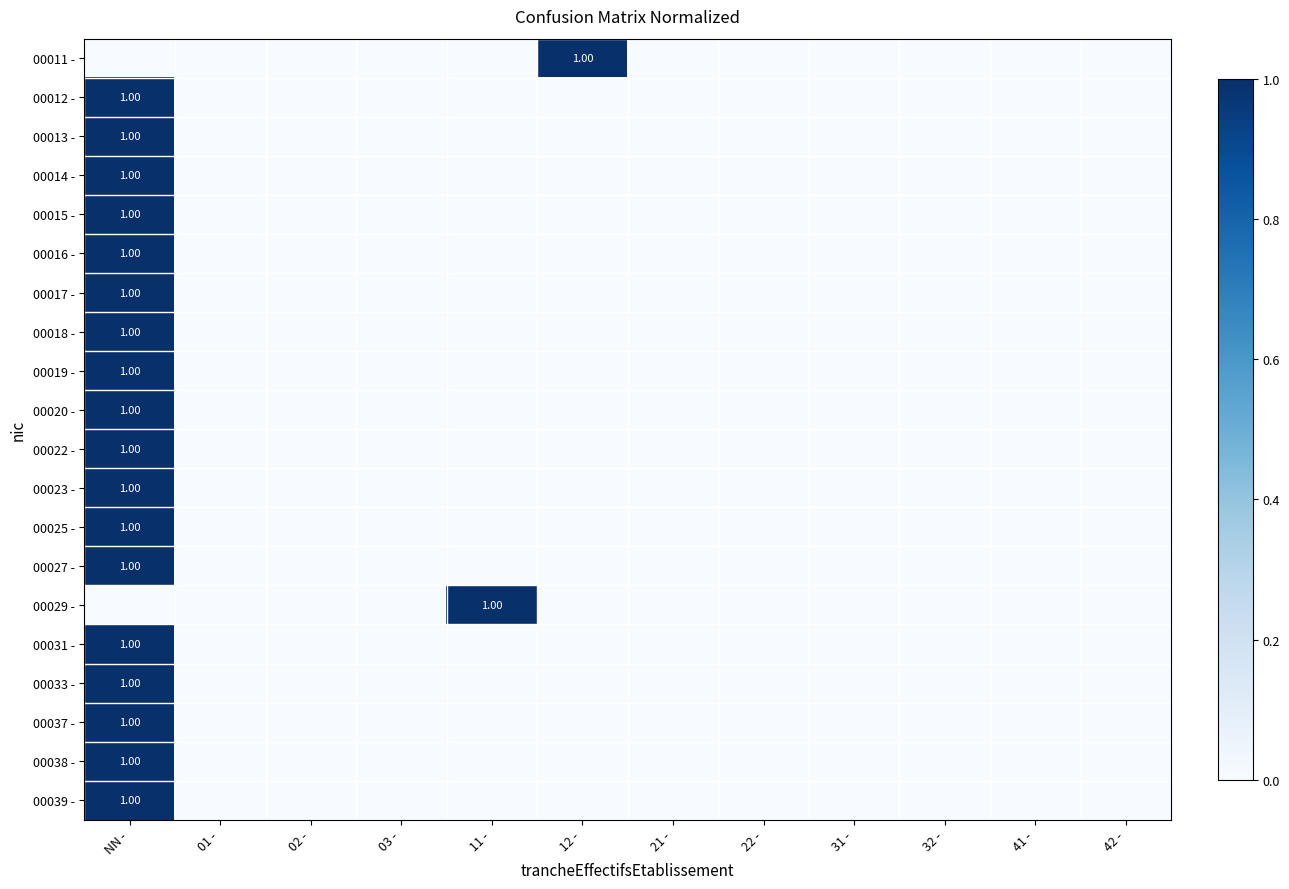

Rank the series at 03 - from lowest to highest value.

00011 -, 00012 -, 00013 -, 00014 -, 00015 -, 00016 -, 00017 -, 00018 -, 00019 -, 00020 -, 00022 -, 00023 -, 00025 -, 00027 -, 00029 -, 00031 -, 00033 -, 00037 -, 00038 -, 00039 -